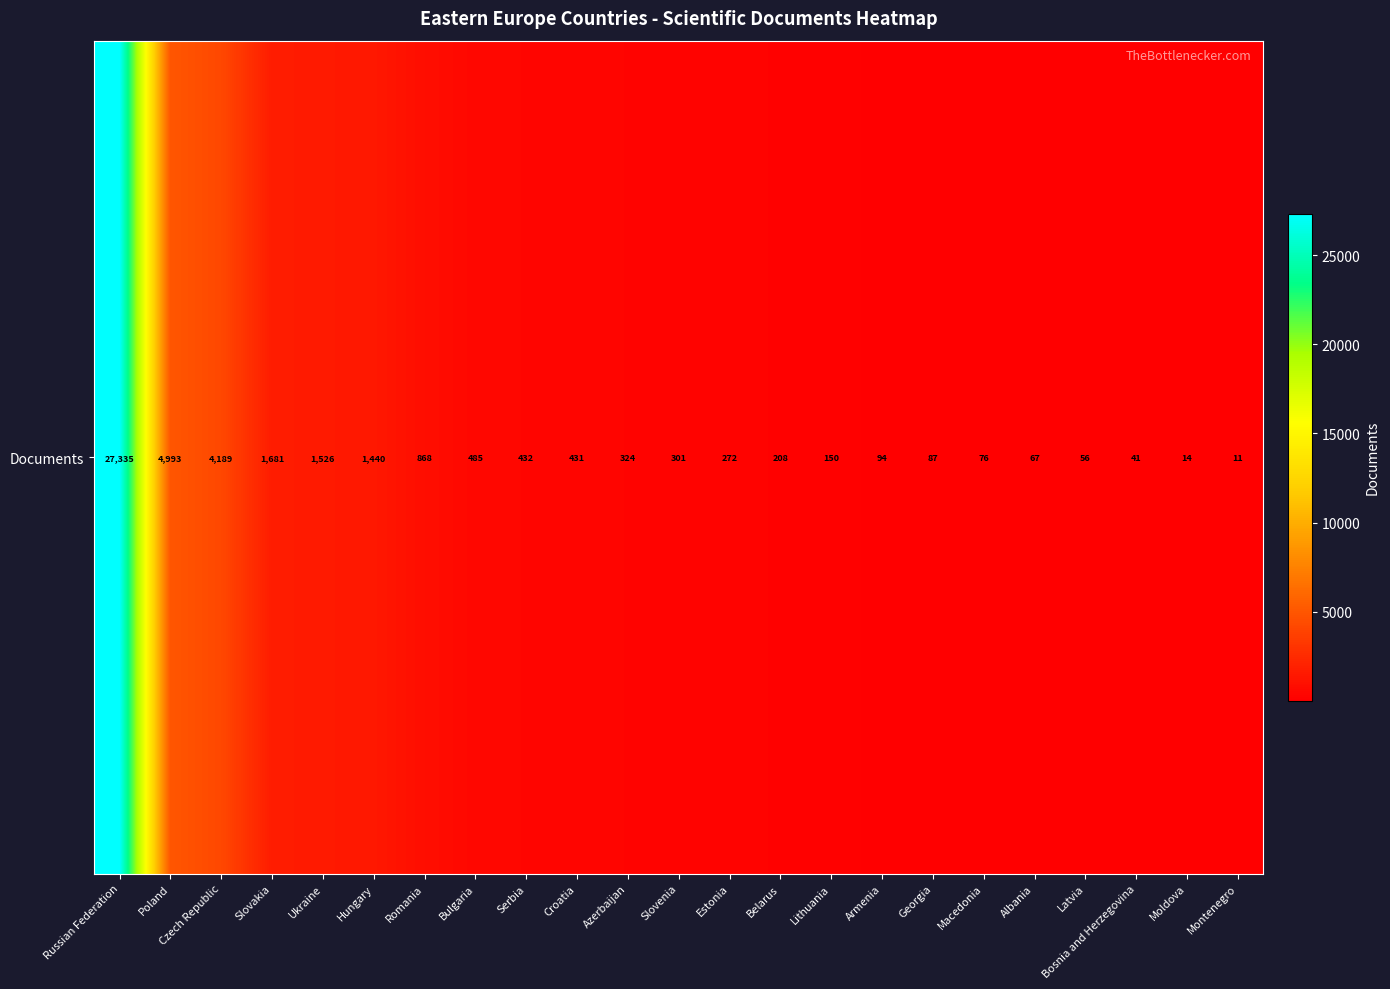

Where is the data nearest to the value 13673?

Poland